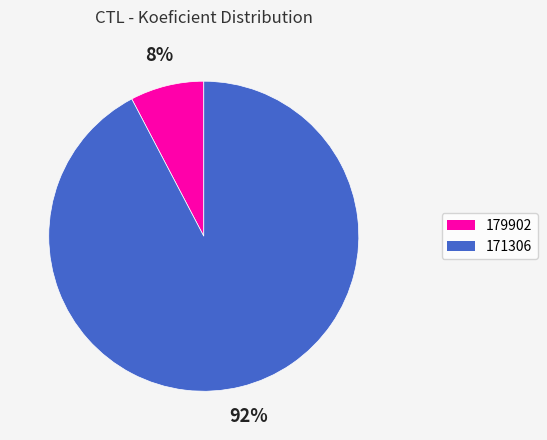

Do 179902 and 171306 together represent more than half of the pie?

Yes